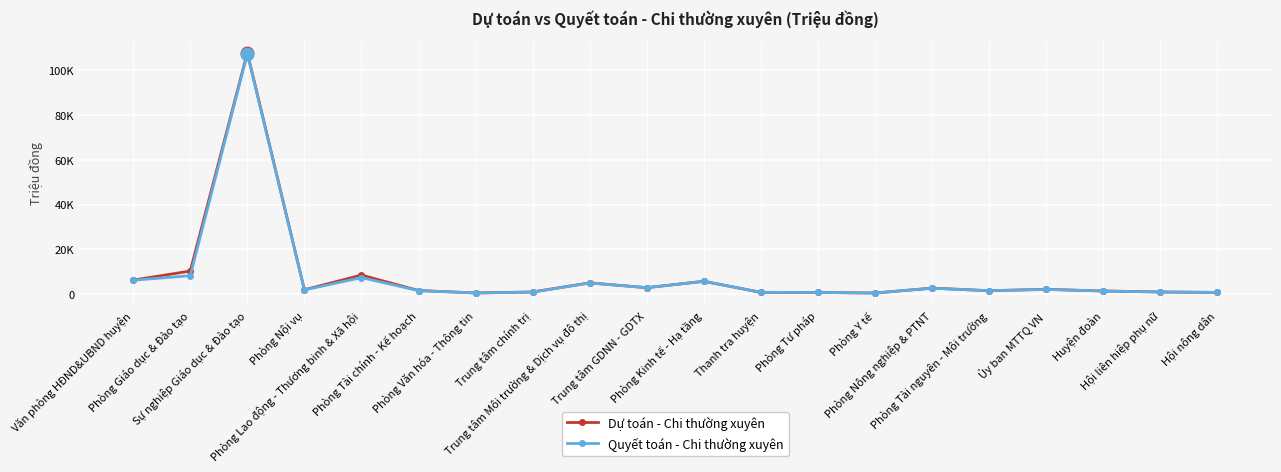

What is the lowest value of the Dự toán - Chi thường xuyên series?

475.0